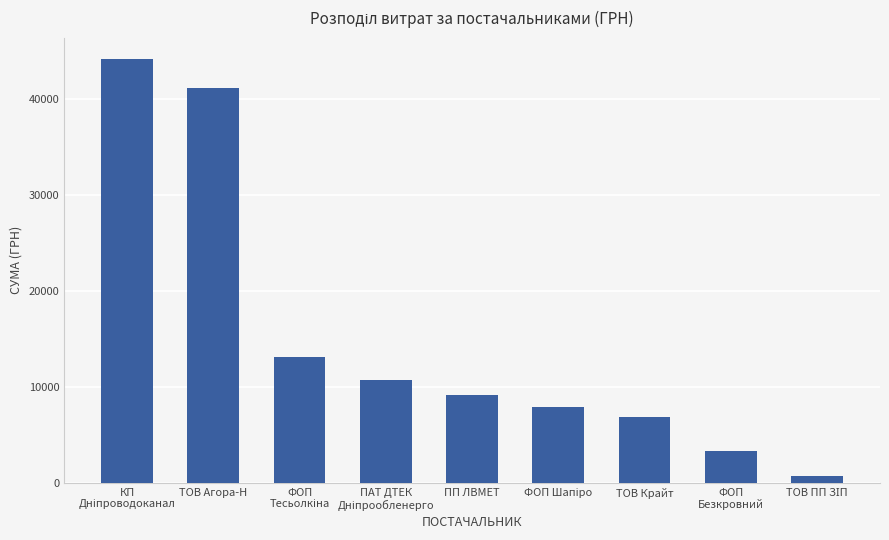

Reading left to right, extract all data points from this chart.

44185.6	41121.0	13105.1	10733.9	9101.0	7904.0	6804.0	3303.3	732.0